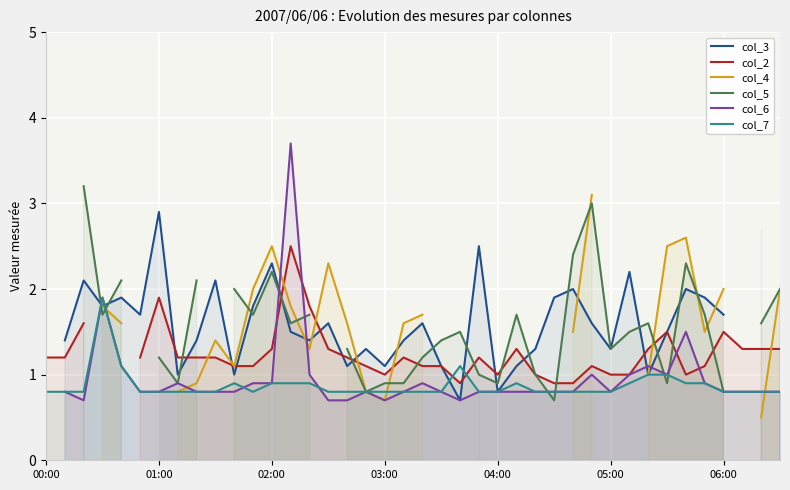

Is it true that col_3 equals 2.1 at 33?

False